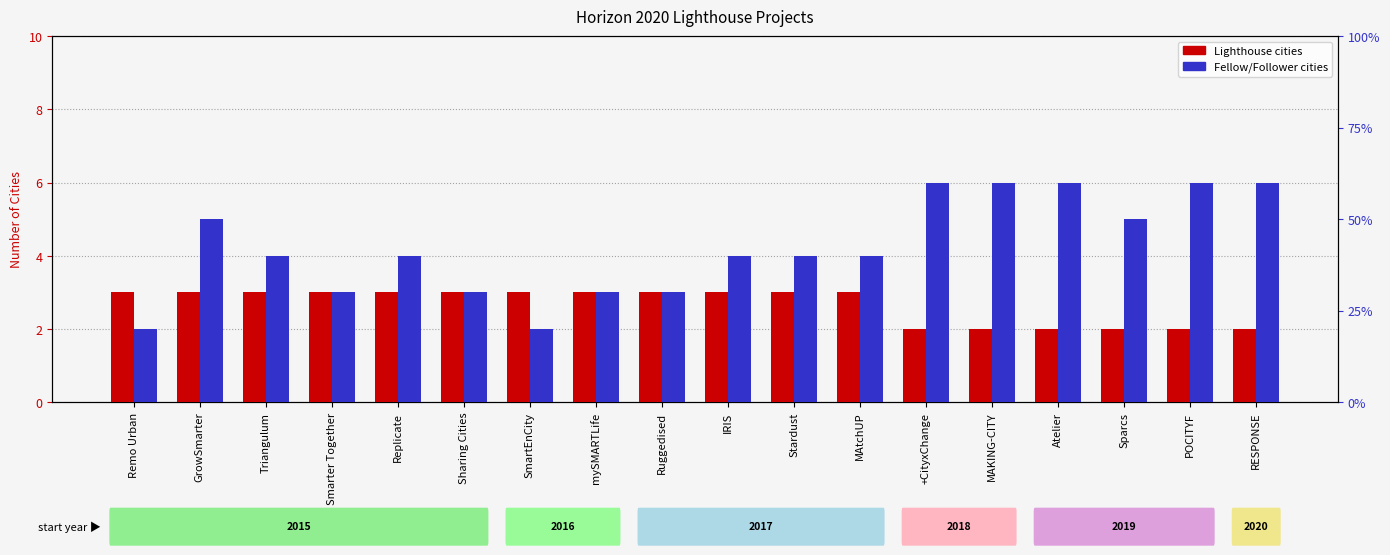

Between Remo Urban and MAKING-CITY, which series saw the biggest shift?

Fellow/Follower